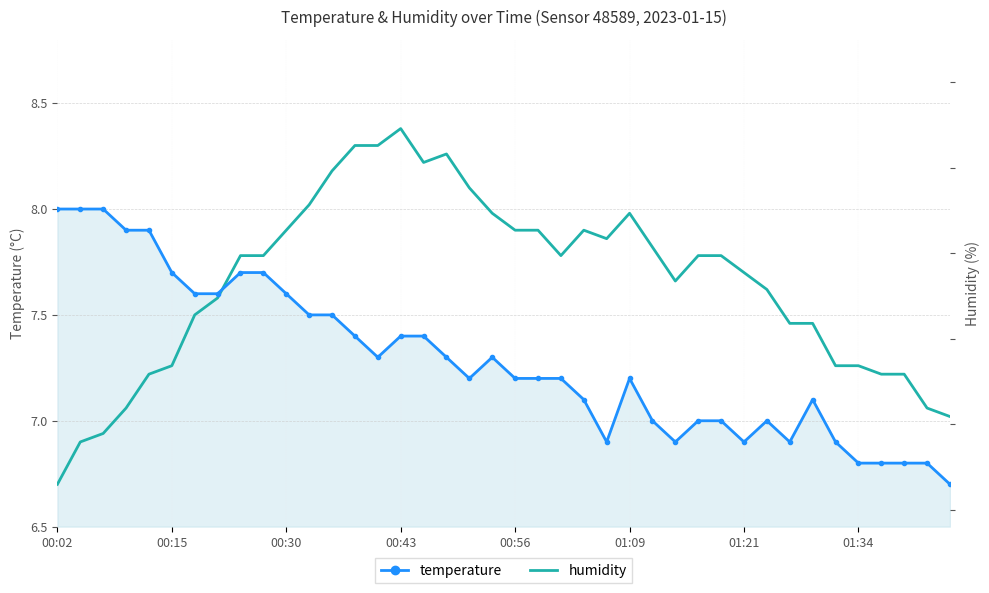

How many lines are shown in the chart?

2